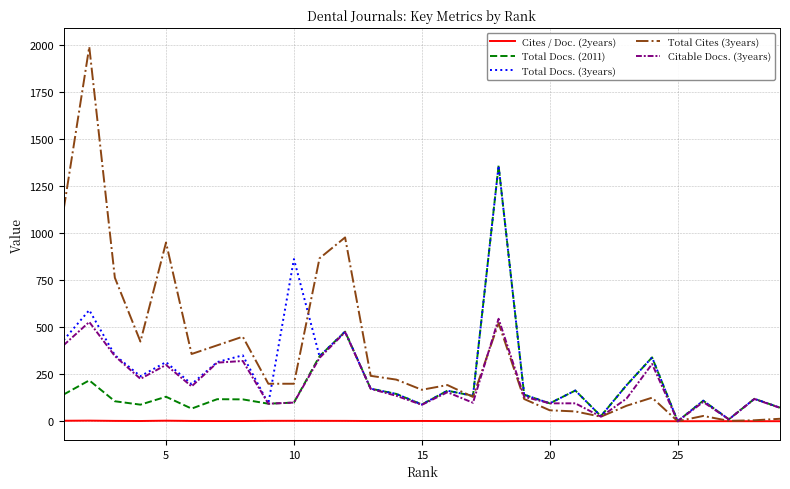

How many categories are shown in the chart?

29